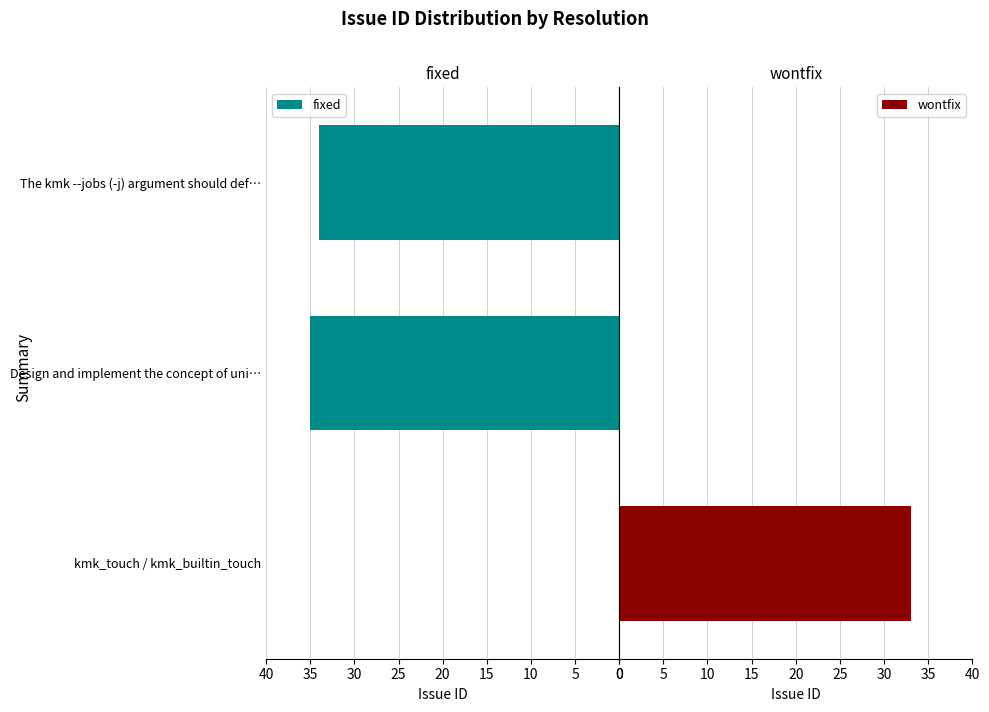

What is the sum of the fixed values at Design and implement the concept of uni… and The kmk --jobs (-j) argument should def…?

69